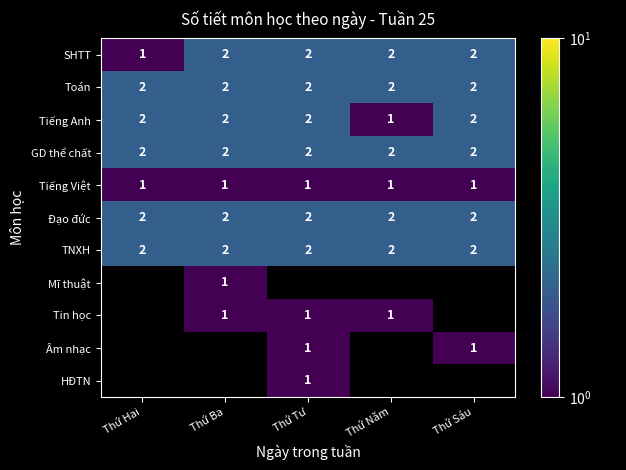

What is the sum of the Đạo đức values at Thứ Tư and Thứ Ba?

4